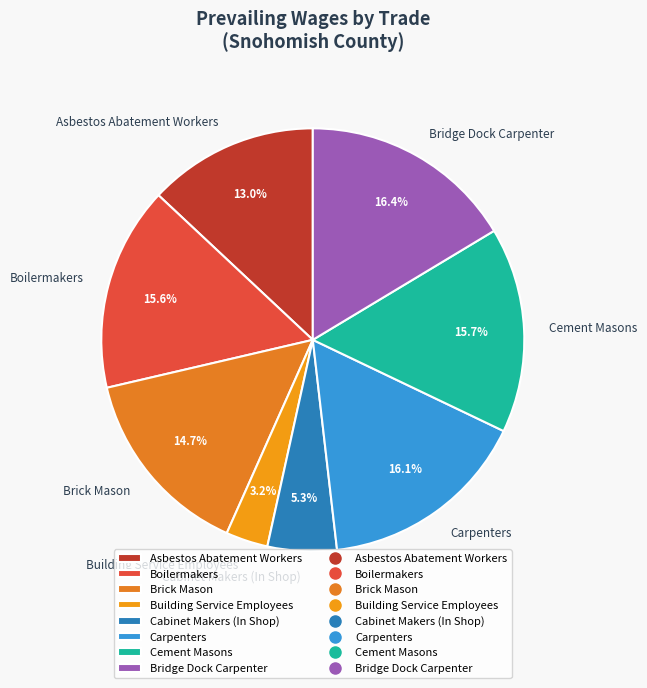

Combined, do Cabinet Makers (In Shop) and Boilermakers account for over 50%?

No